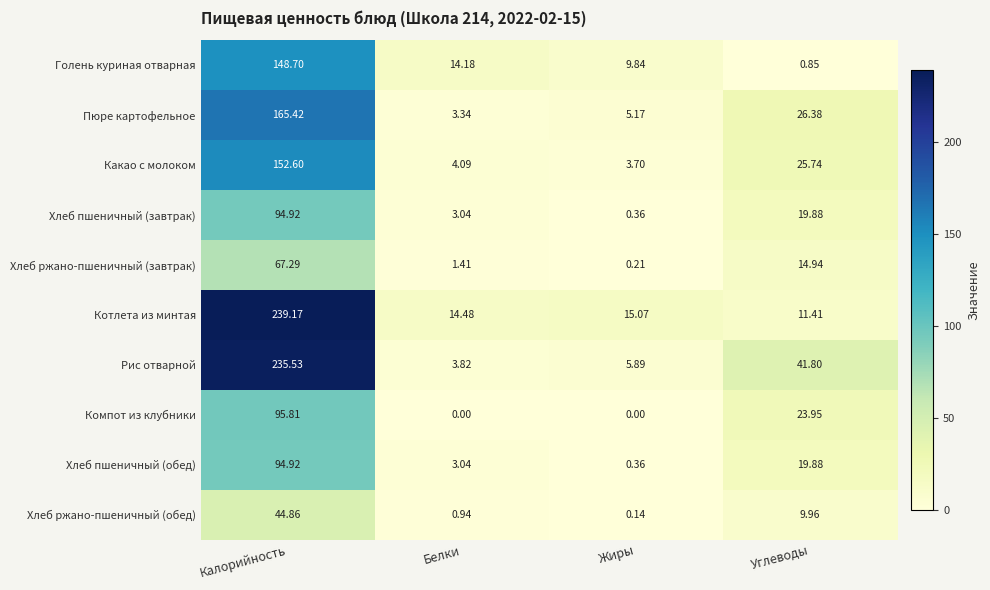

What is the difference between the highest and lowest values at Жиры?

15.1